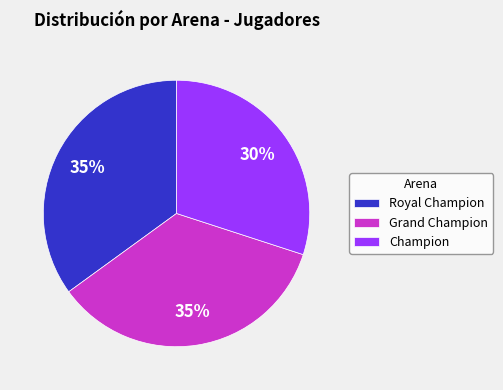

Which category has the smallest portion of the pie?

Champion